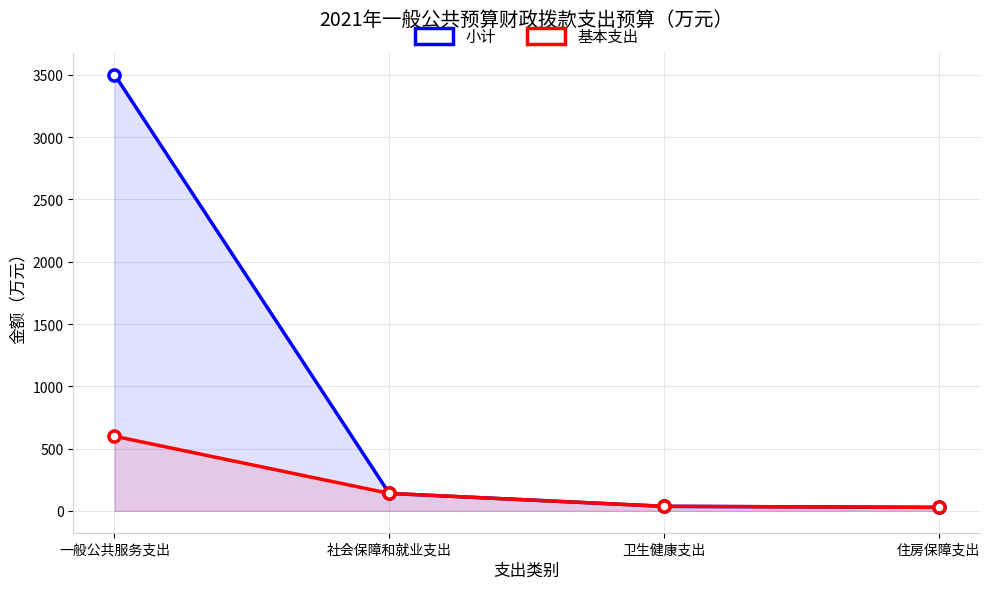

True or false: 小计 and 基本支出 intersect in this chart.

False